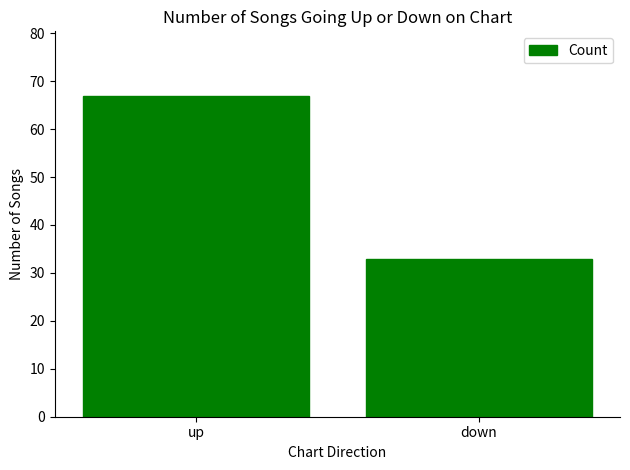

Which category has the lowest value across all series?

down